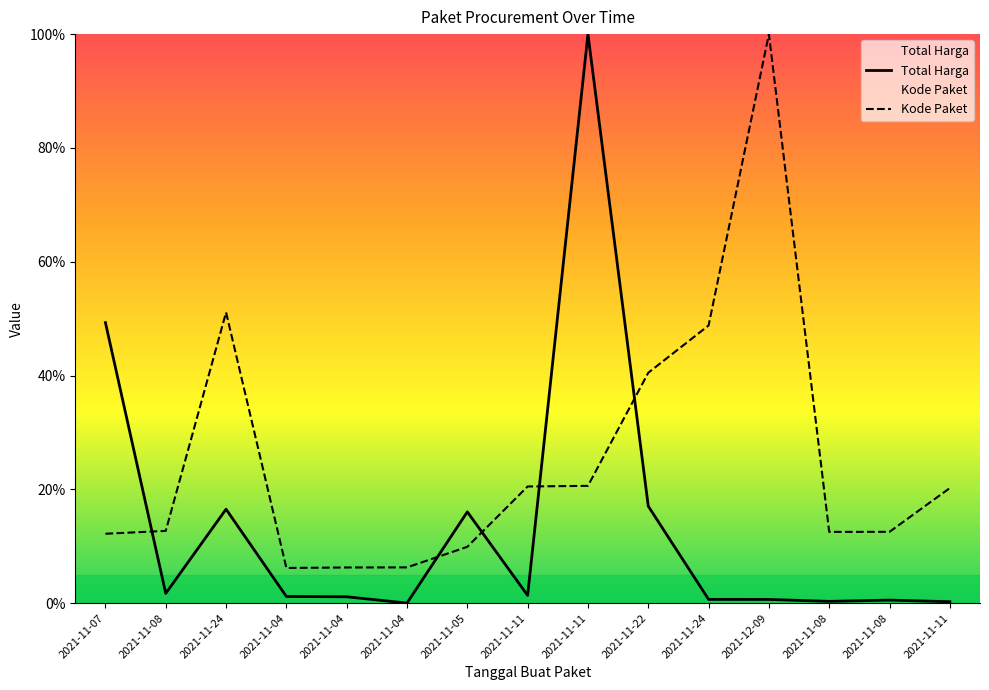

What is the highest value of the Total Harga series?

1.0